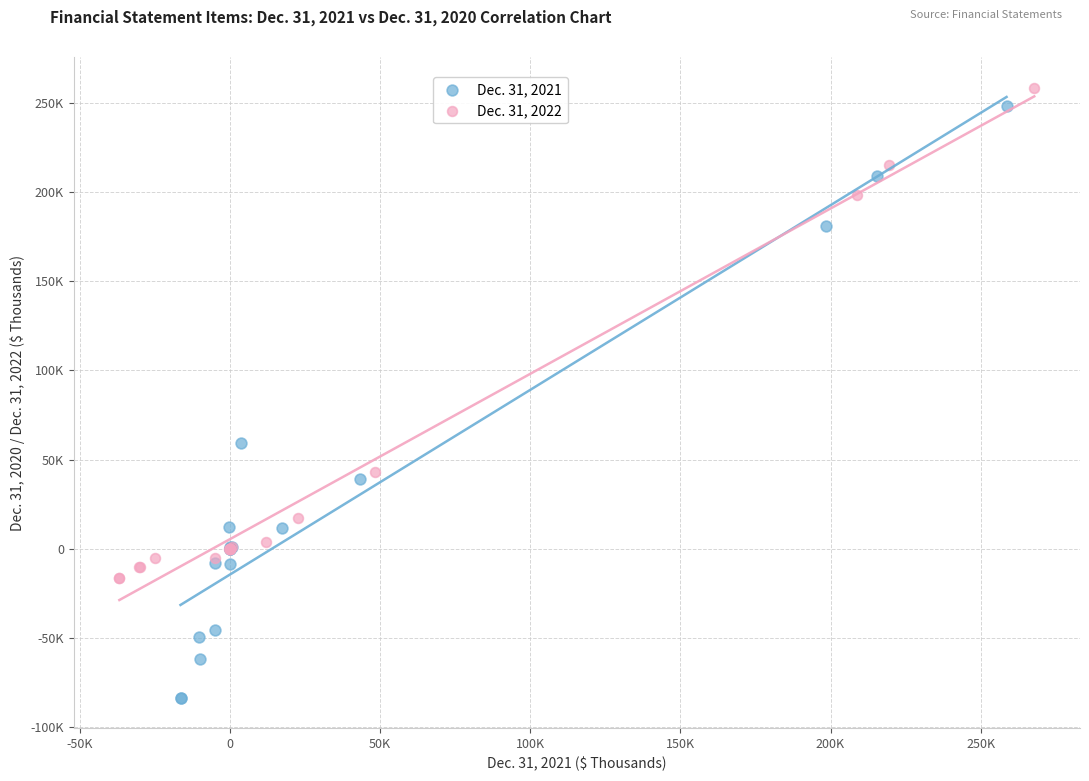

What are all the series names shown in the legend?

Dec. 31, 2021, Dec. 31, 2022